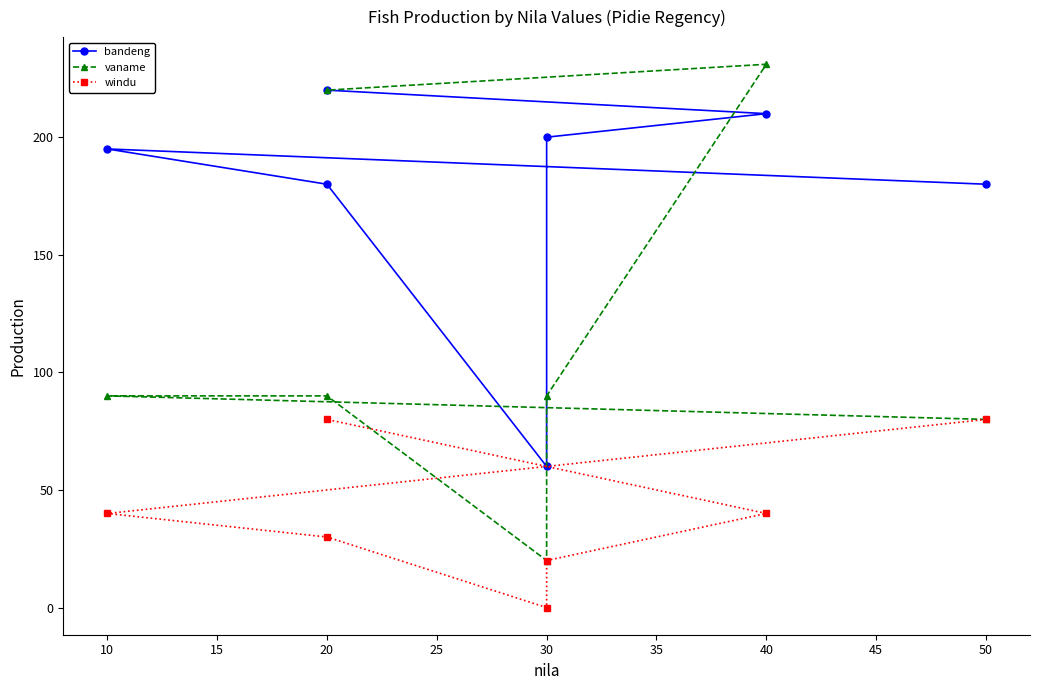

Between 50 and 30, which series saw the biggest shift?

windu